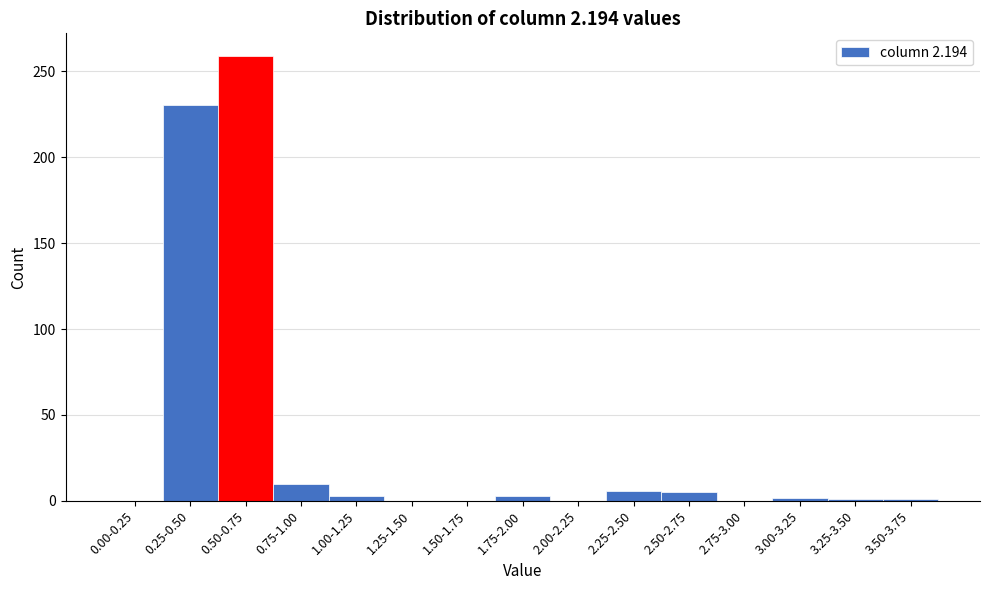

Which has a higher value, 0.50-0.75 or 2.75-3.00?

0.50-0.75